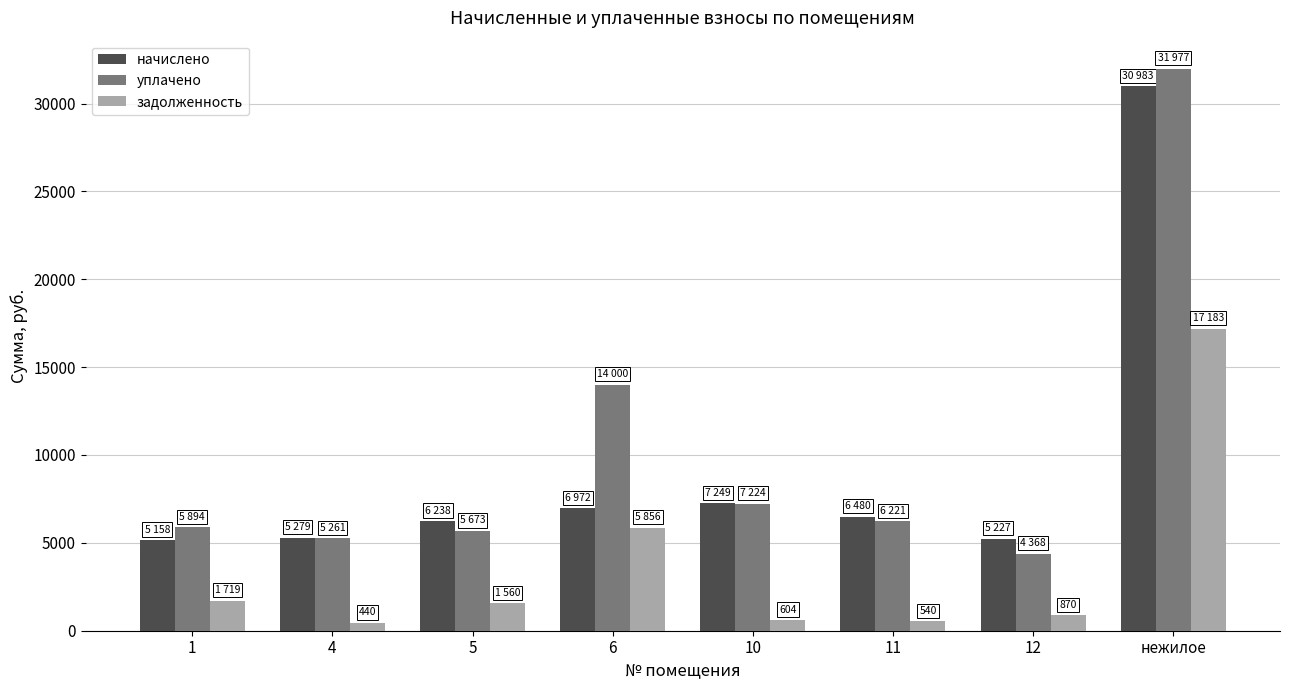

What is the total value across all series at 5?

13471.3